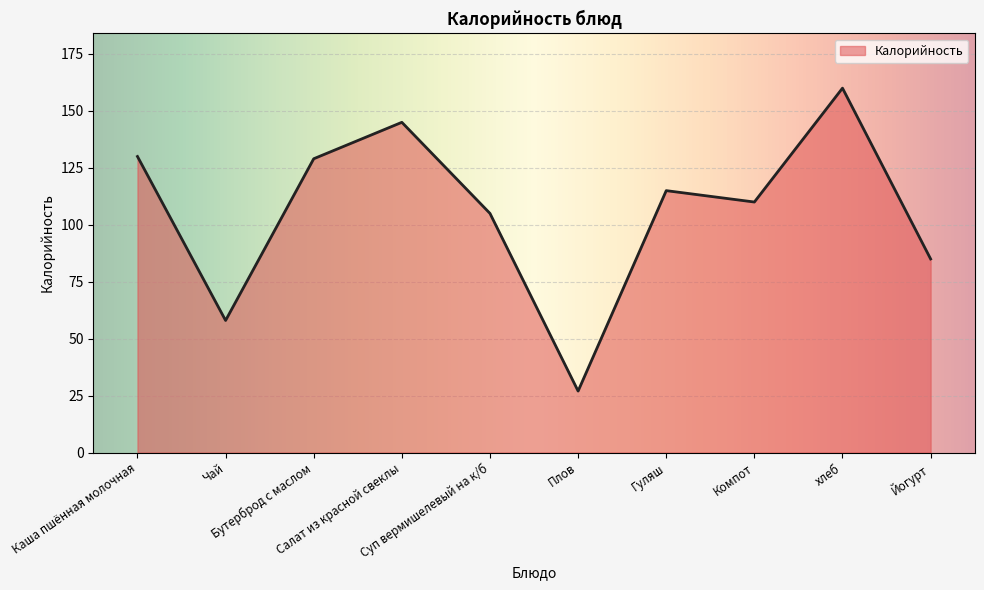

What is the sum of all values?

1064